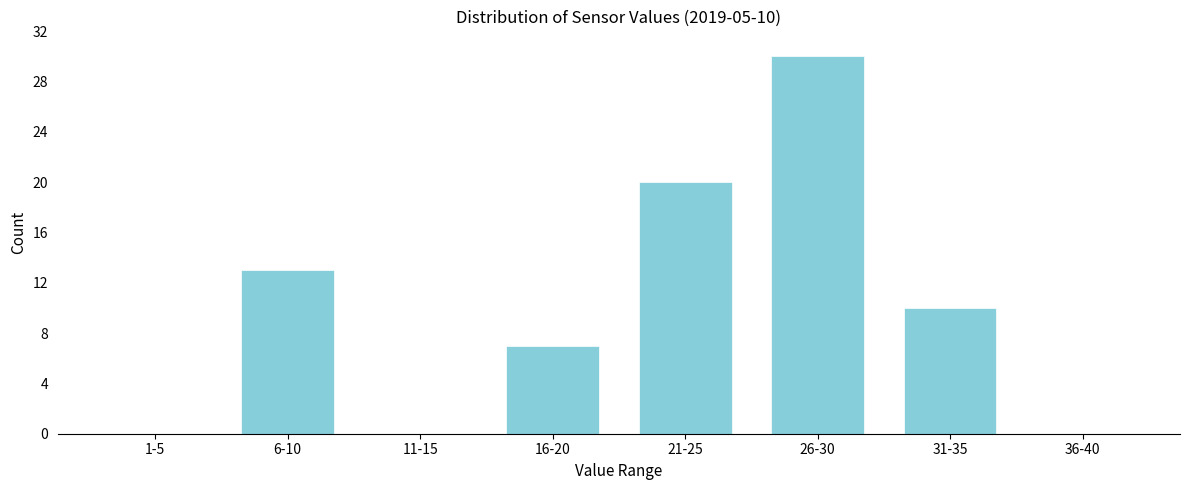

Reading right to left, list all the values displayed in this chart.

36-40=0	31-35=10	26-30=30	21-25=20	16-20=7	11-15=0	6-10=13	1-5=0